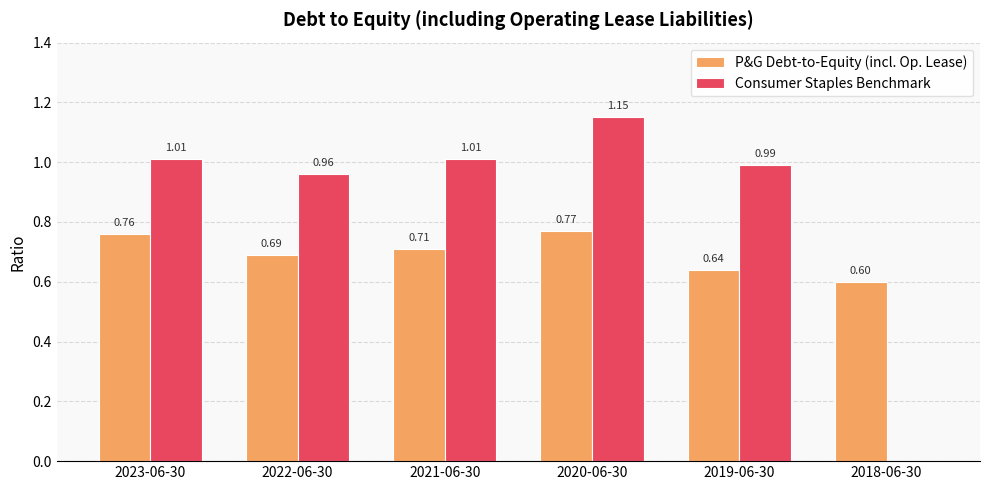

Does the chart contain stacked bars?

No